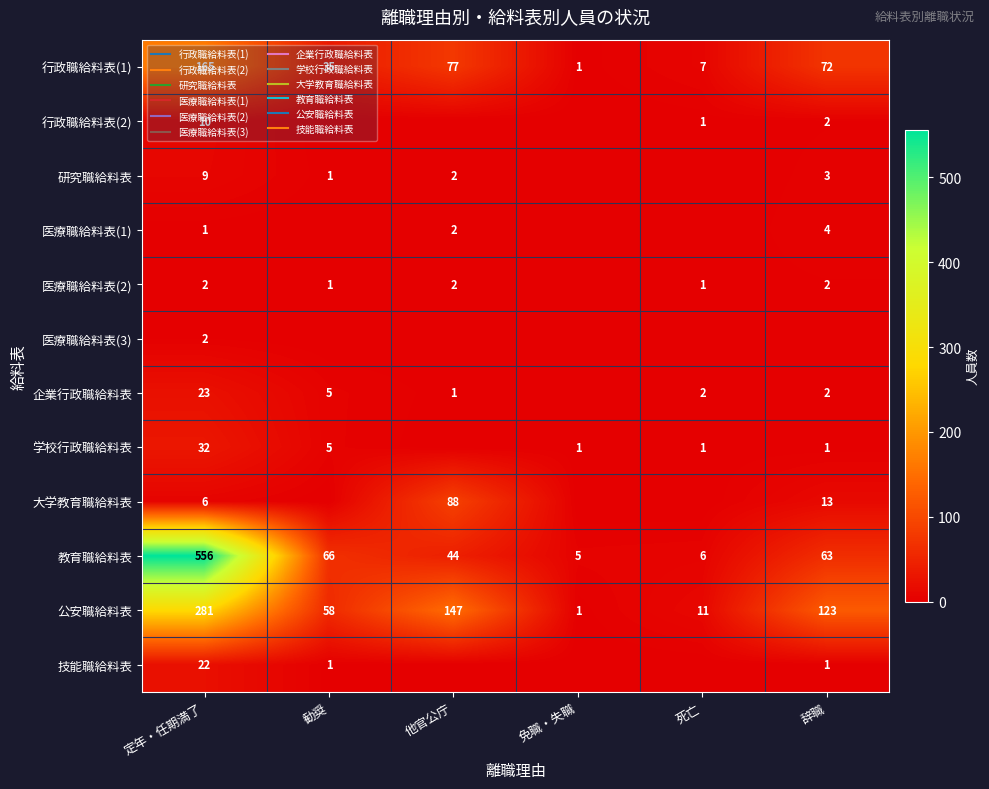

Which category has the lowest value in the 医療職給料表(3) series?

勧奨